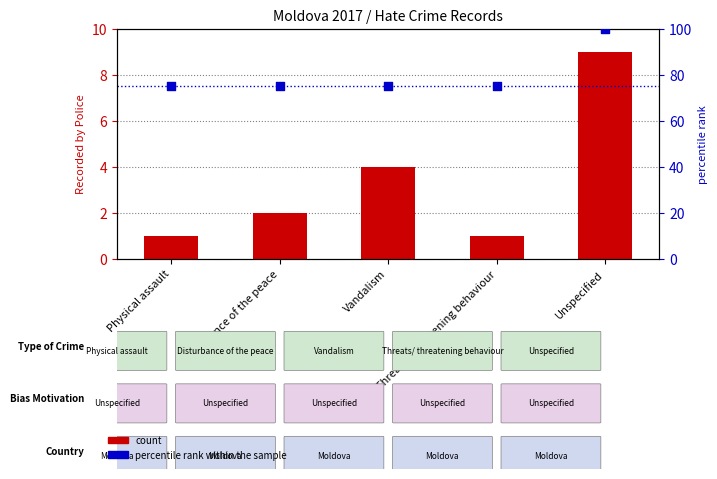

Is the value of count at Physical assault greater than the value of percentile rank within the sample at Vandalism?

No